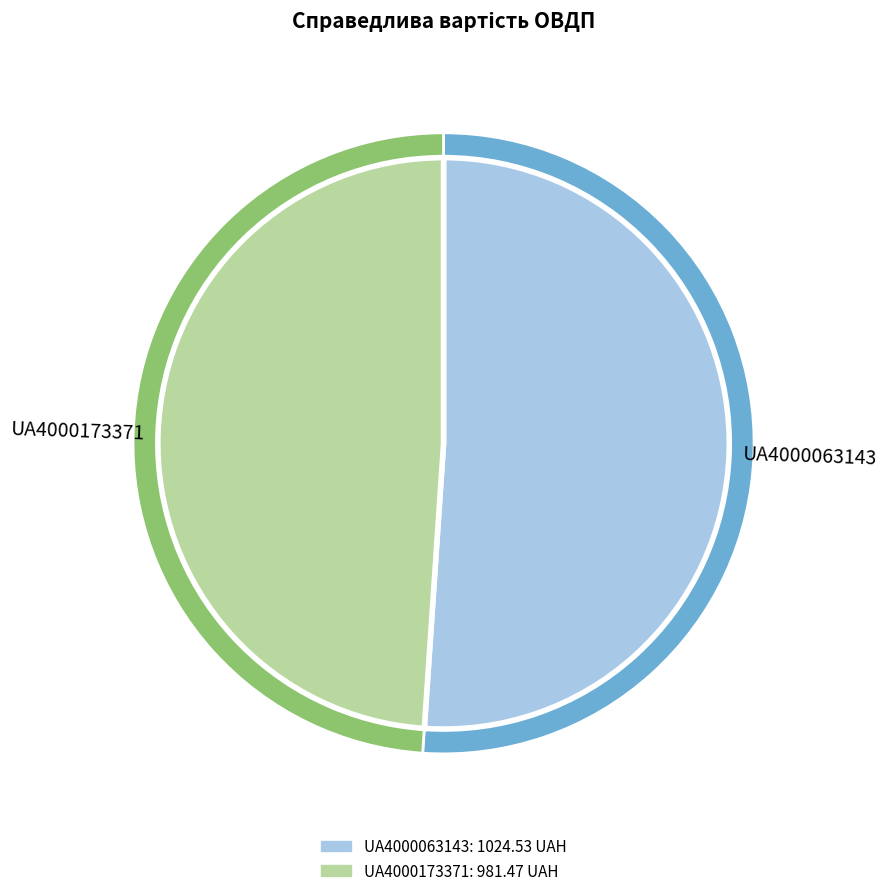

Is UA4000173371 the majority of the pie?

No